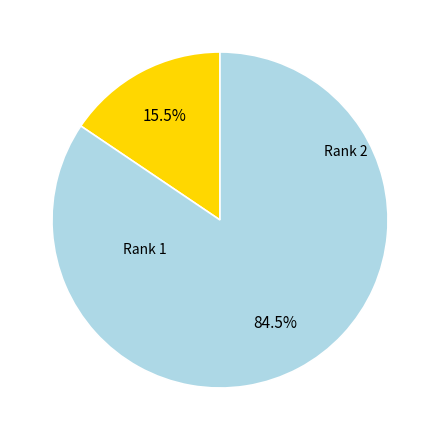

Count the number of slices in the pie.

2